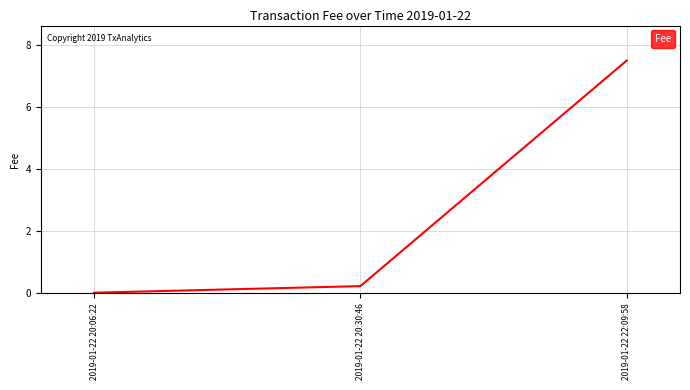

What is the change in value from 2019-01-22 20:06:22 to 2019-01-22 22:09:58?

+7.5